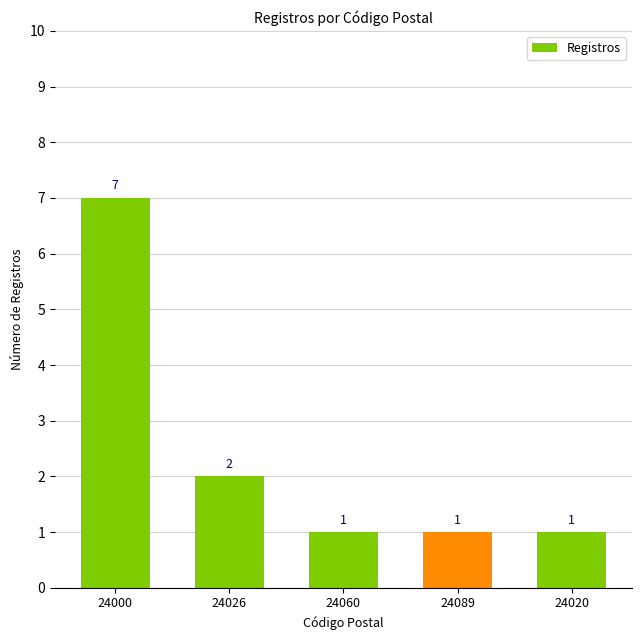

Is it true that the value at 24060 is 0?

False